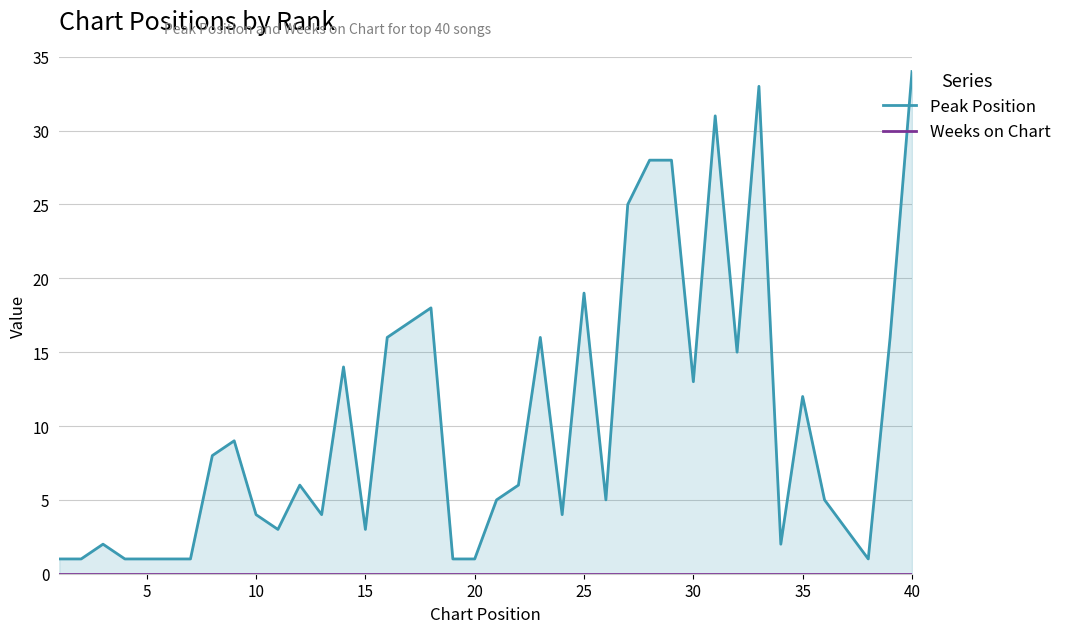

Which series has the largest range (max minus min)?

Peak Position